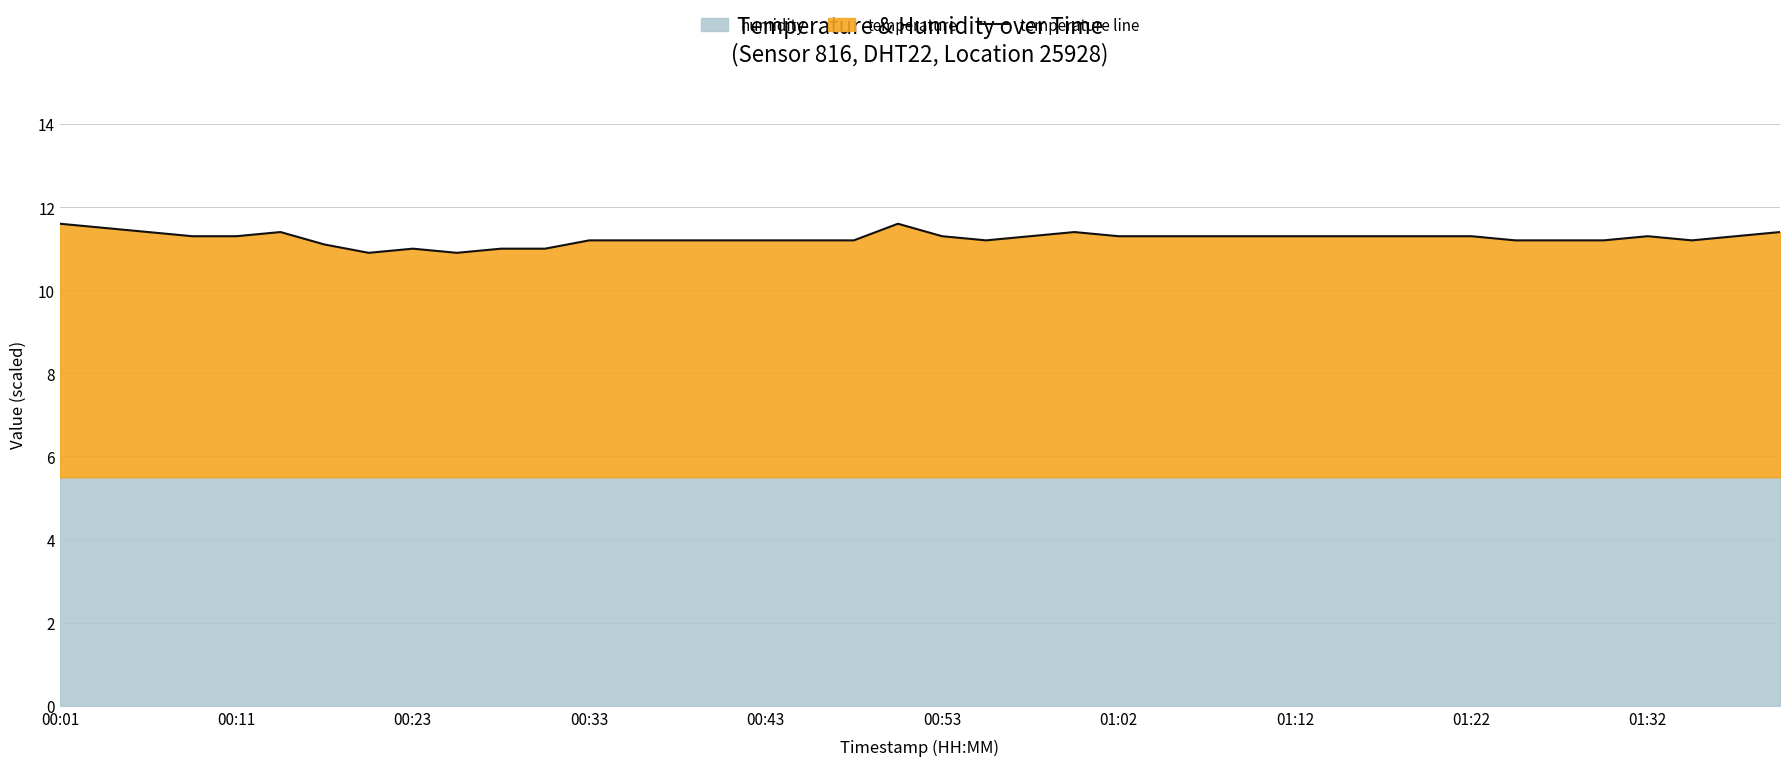

What is the difference between the maximum and second lowest values?

0.7